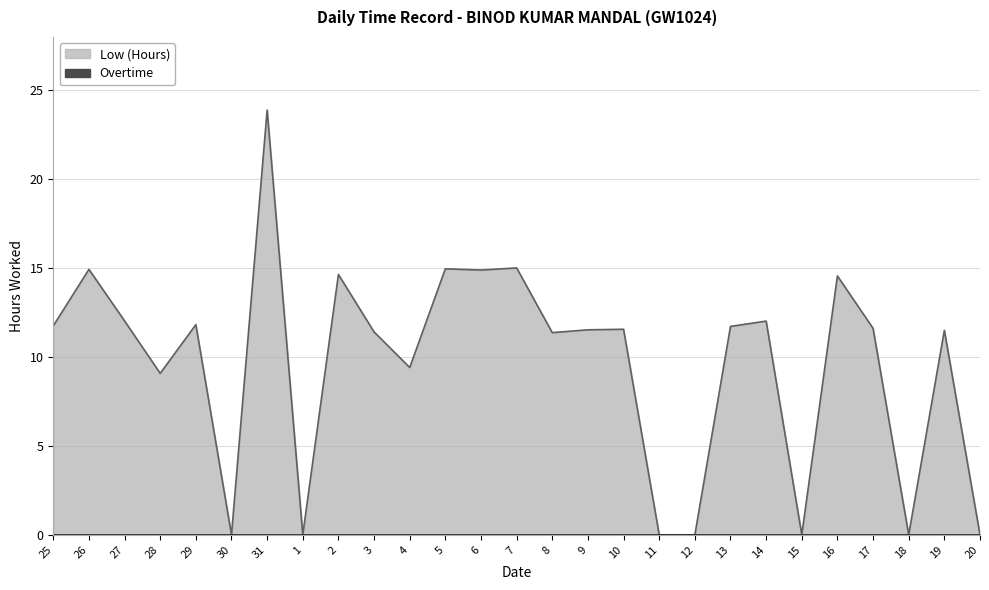

Reading right to left, list all the values displayed in this chart.

20=0.0	19=11.5	18=0.0	17=11.6	16=14.6	15=0.0	14=12.0	13=11.7	12=0.0	11=0.0	10=11.6	9=11.5	8=11.4	7=15.0	6=14.9	5=15.0	4=9.4	3=11.4	2=14.6	1=0.0	31=23.9	30=0.0	29=11.8	28=9.1	27=12.0	26=14.9	25=11.8